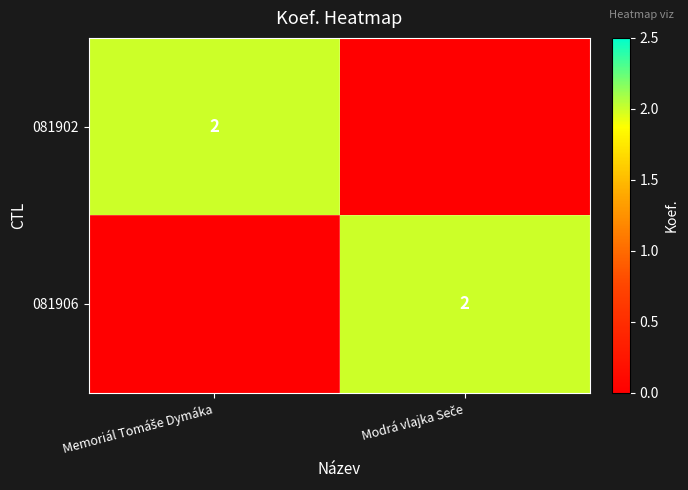

What is the sum of the 081902 values at Modrá vlajka Seče and Memoriál Tomáše Dymáka?

2